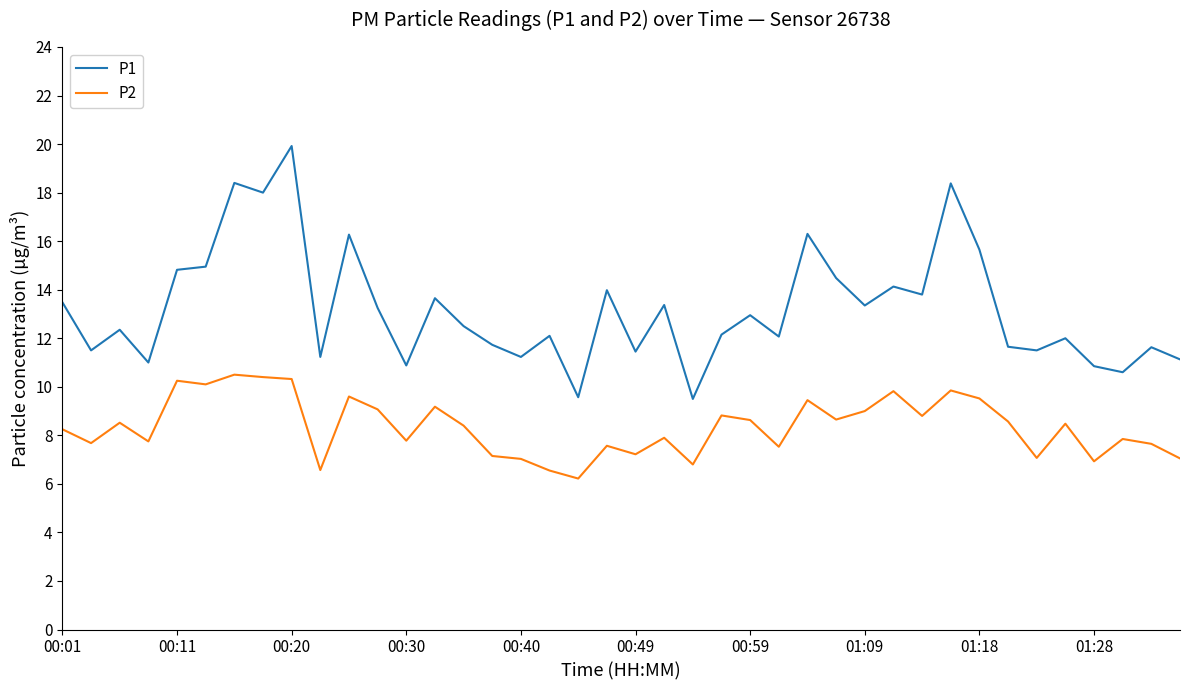

True or false: P1 and P2 cross at least once.

False